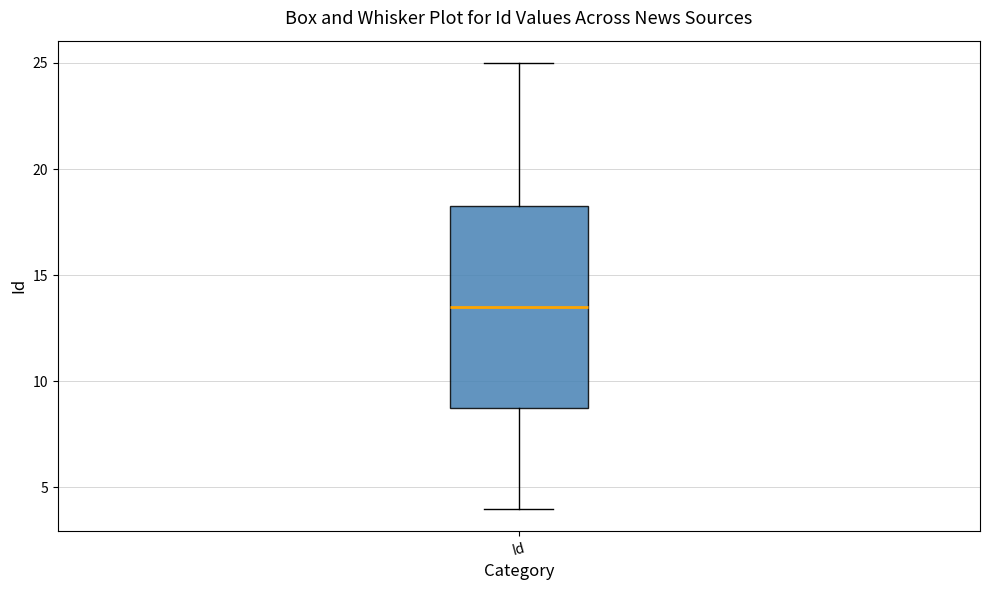

Read this box plot against the y-axis: the position of the median line, the range covered by the box, and the ends of both whiskers. The values are not printed on the chart, so give them approximately, as read against the axis.

median 13.5, box 9.0 to 18.5, whiskers 4.0 to 25.0